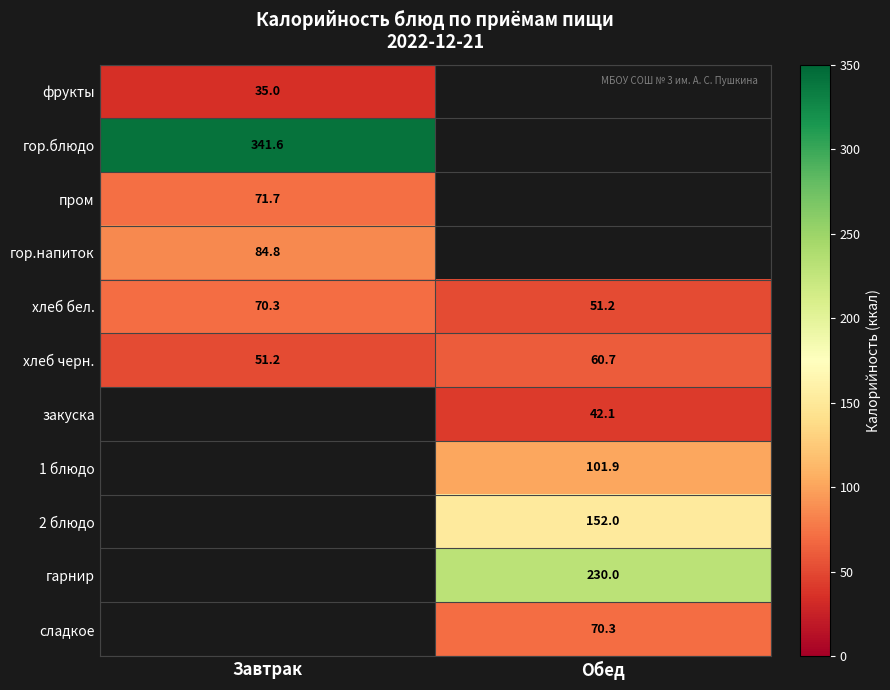

Count the number of data series in this chart.

11